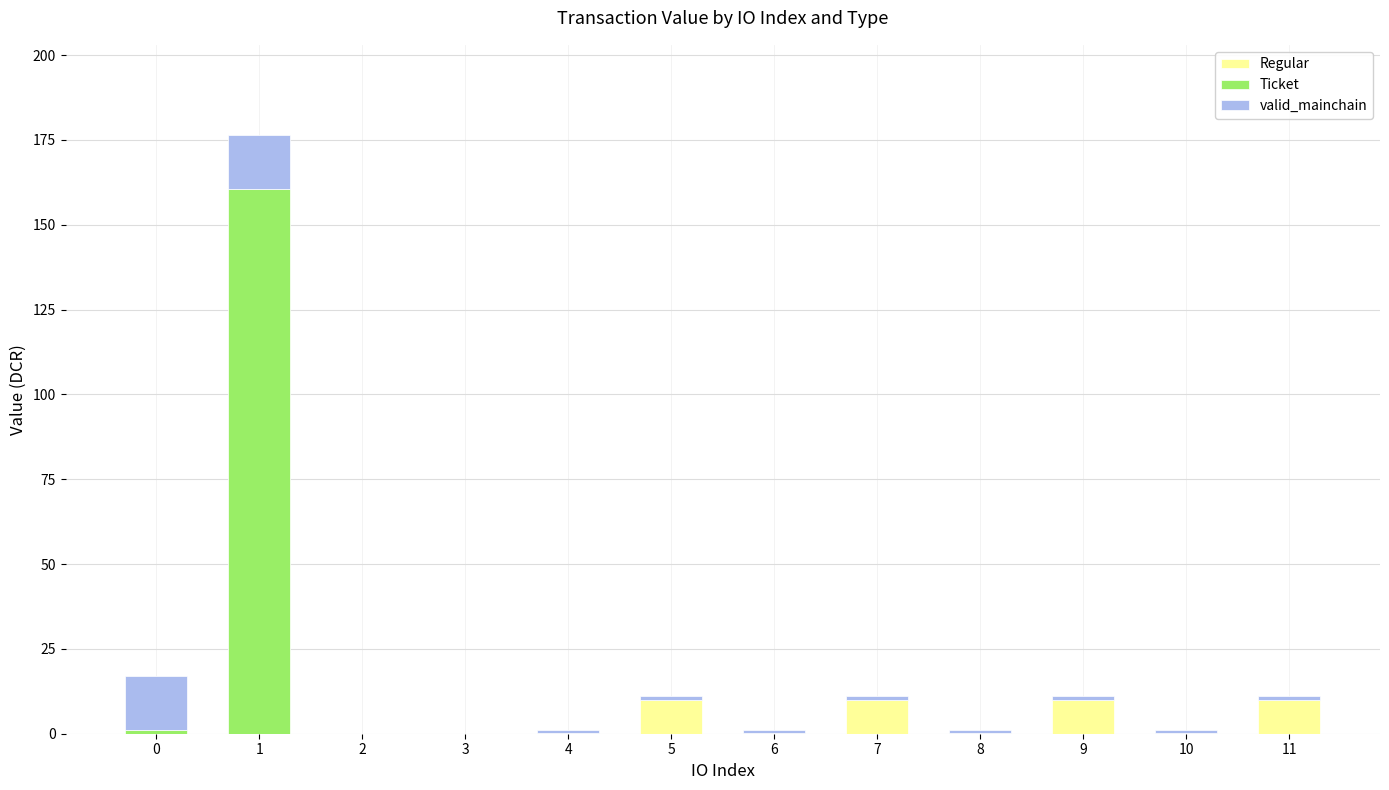

Are the bars horizontal?

No